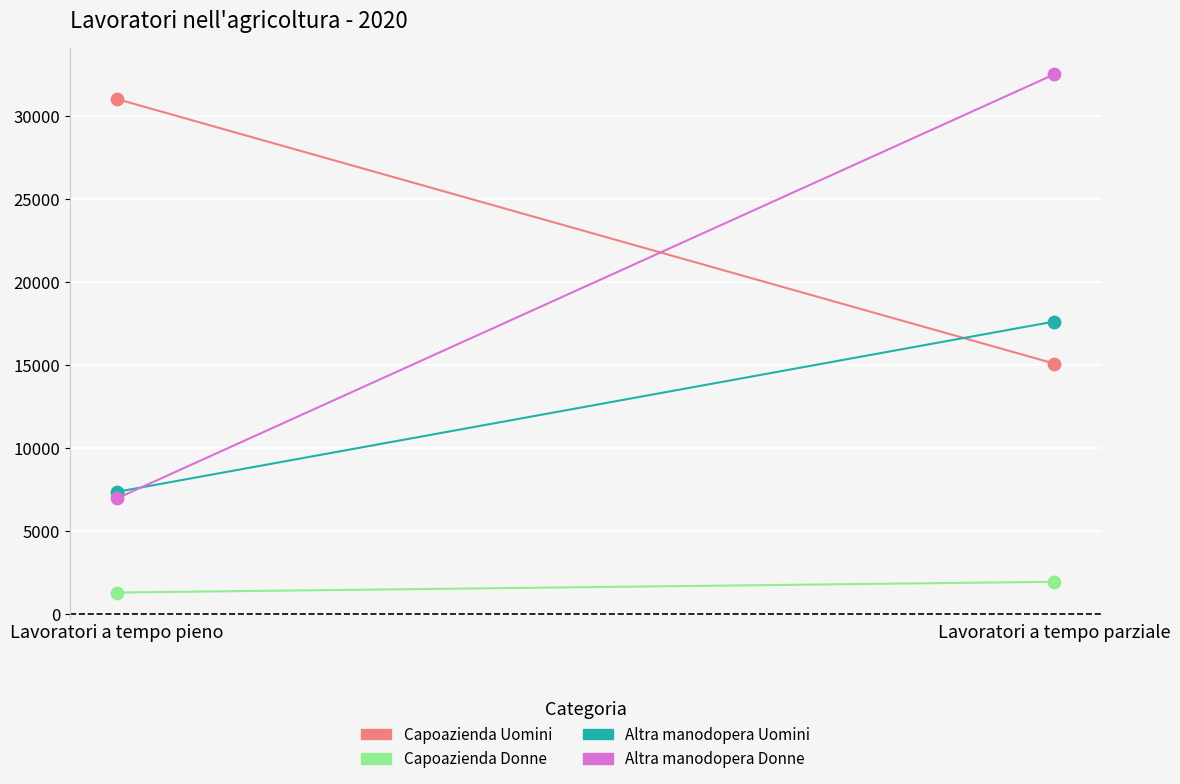

Which series reaches the maximum Y coordinate?

Altra manodopera Donne